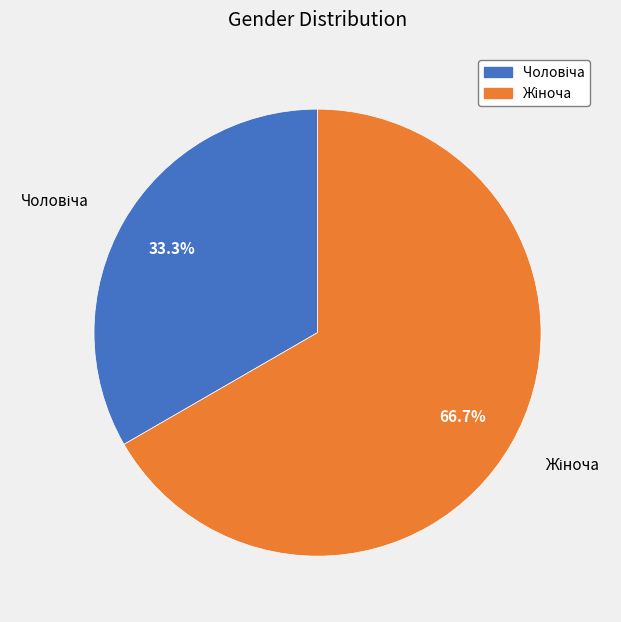

Is it true that Жіноча is 67% of the pie?

True